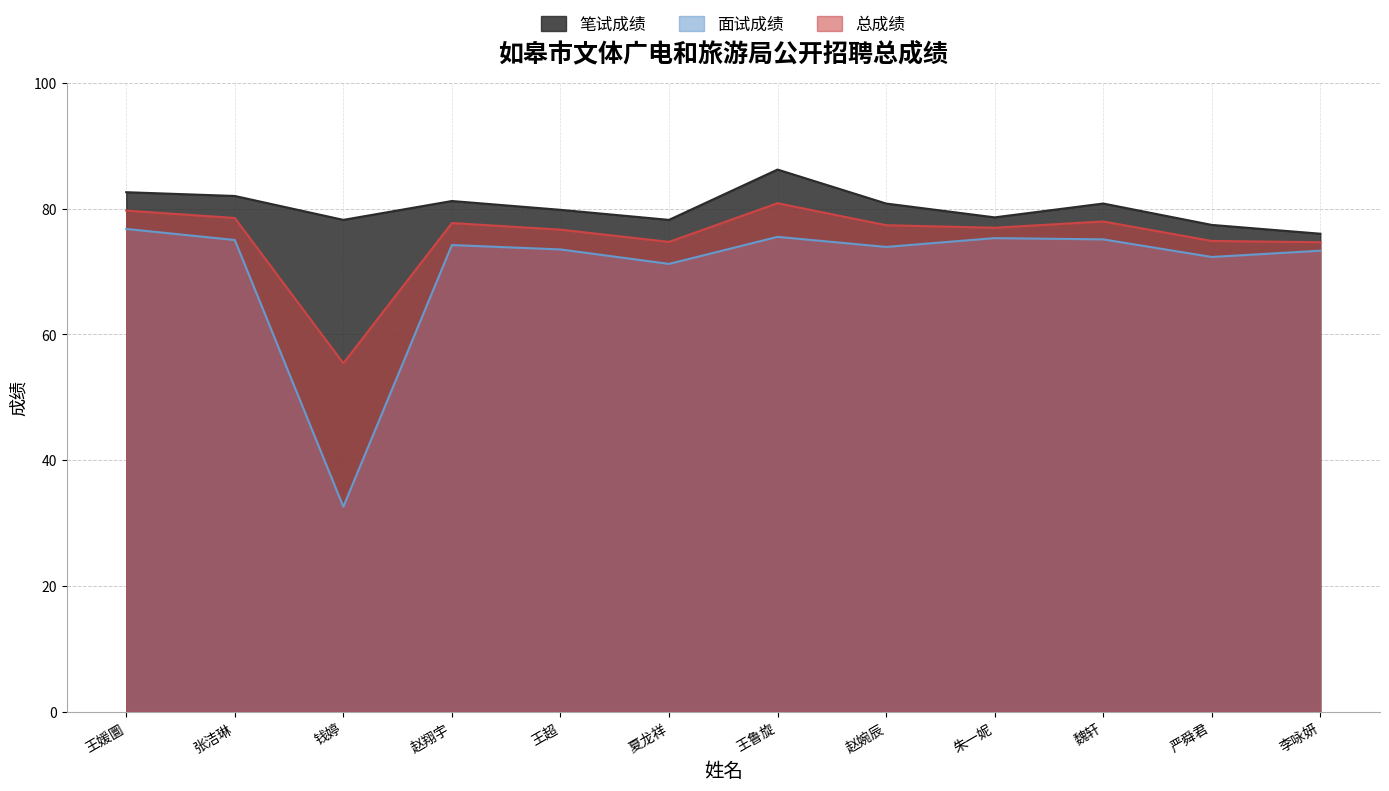

What is the difference between the 面试成绩 values at 赵翔宇 and 王超?

0.7